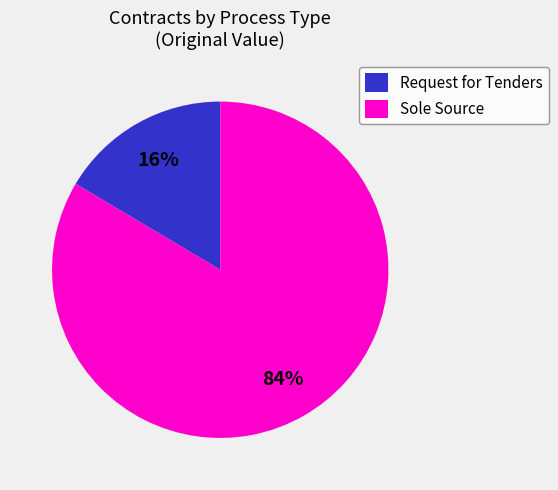

To the nearest percent, what is the average slice percentage?

50%